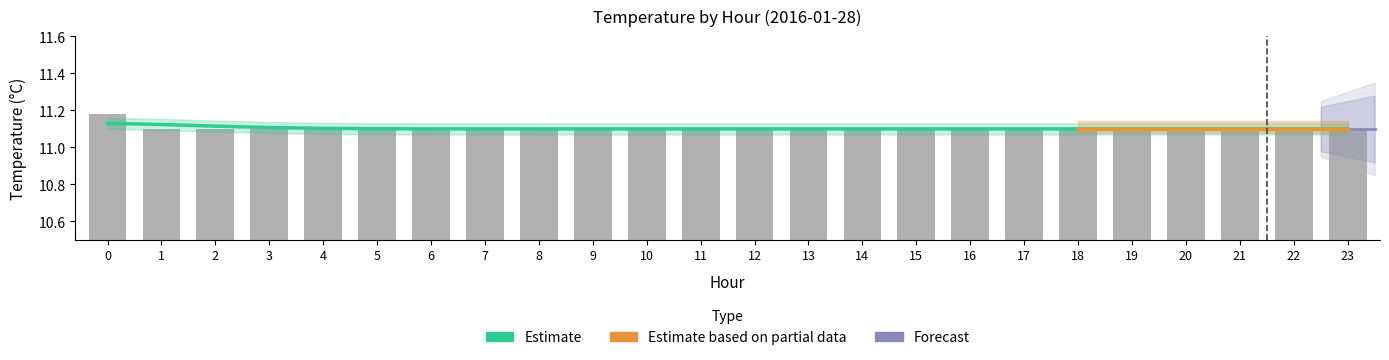

Rank the categories by value from highest to lowest.

0, 1, 2, 3, 4, 5, 6, 7, 8, 9, 10, 11, 12, 13, 14, 15, 16, 17, 18, 19, 20, 21, 22, 23